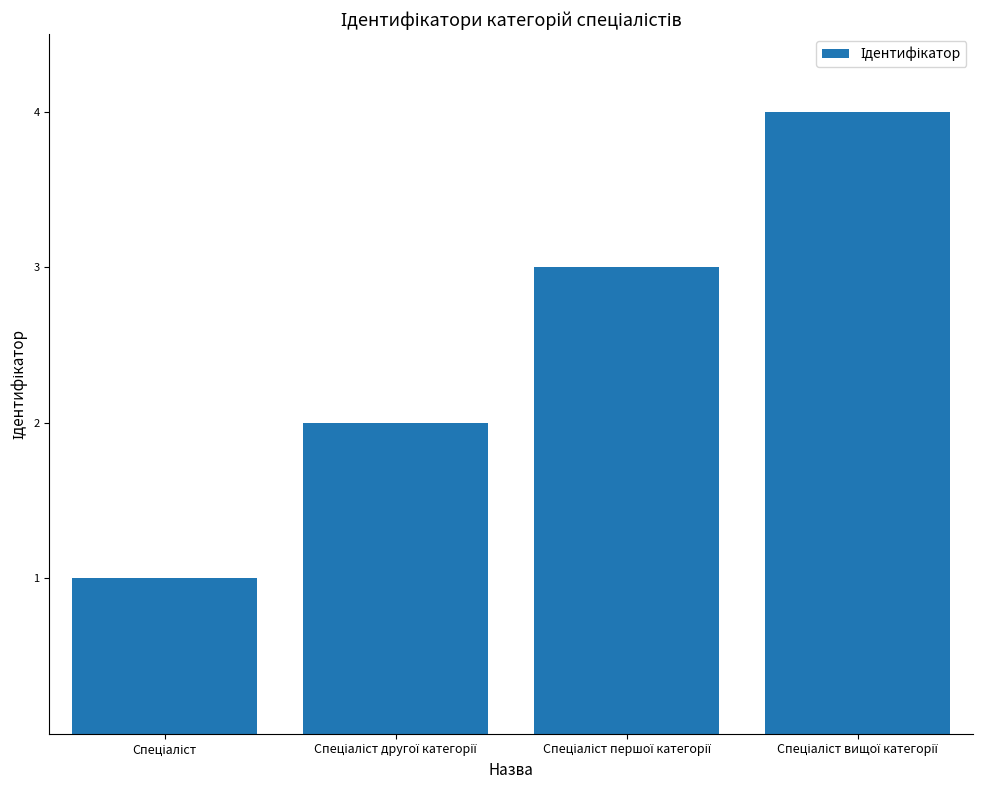

What is the minimum value shown in the chart?

1